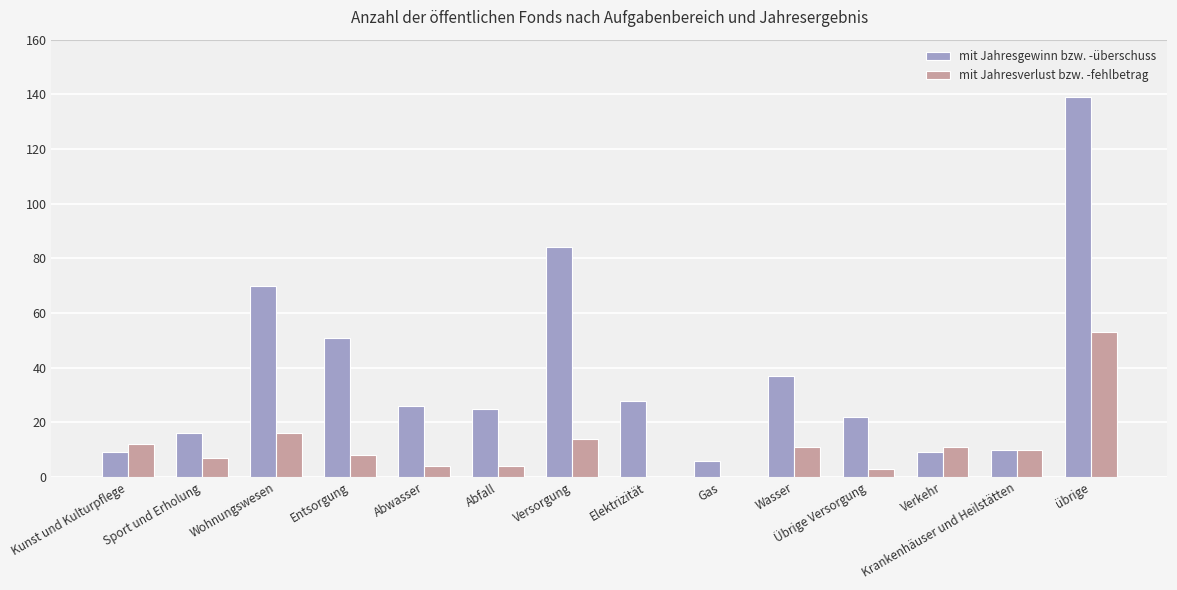

Which series changed the most between Wasser and Krankenhäuser und Heilstätten?

mit Jahresgewinn bzw. -überschuss